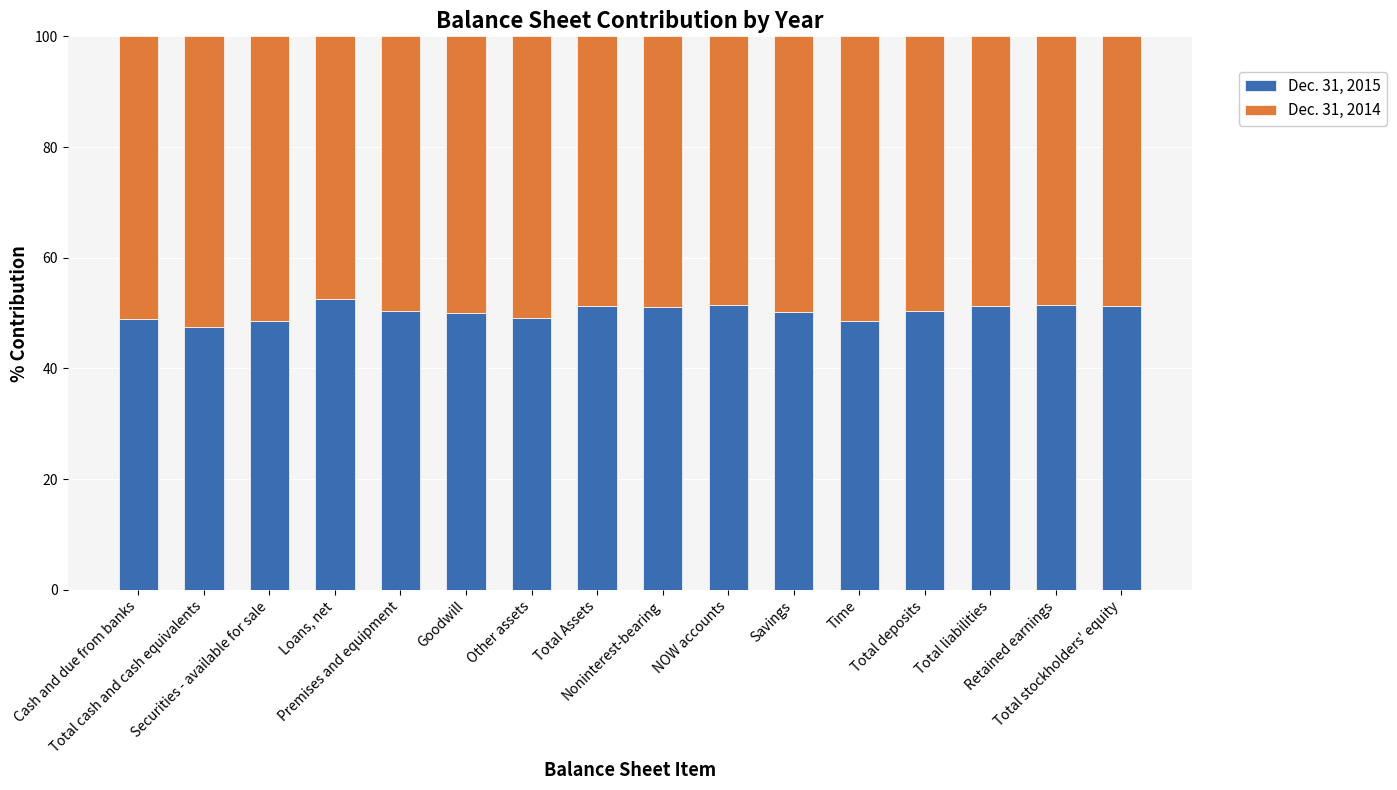

What is the highest value of the Dec. 31, 2015 series?

52.5